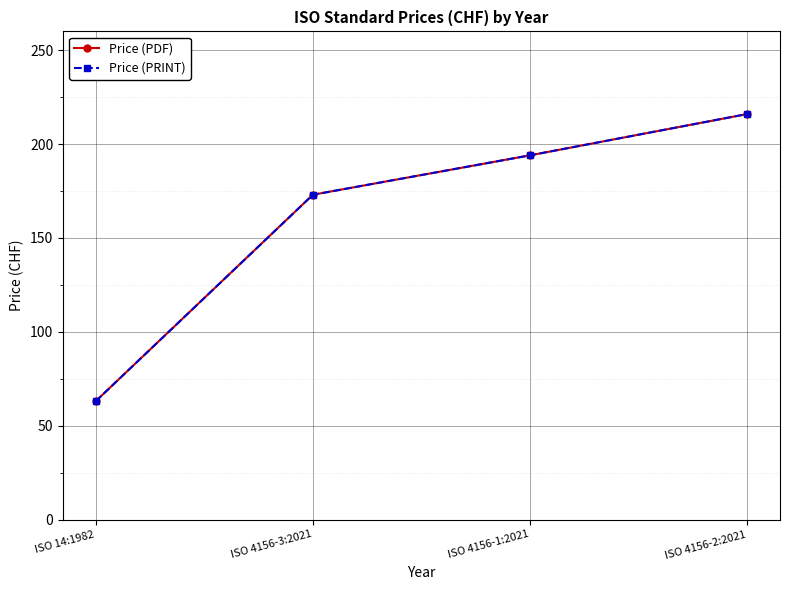

Reading left to right, what are all the values shown in this chart?

Price (PDF): 63	173	194	216
Price (PRINT): 63	173	194	216